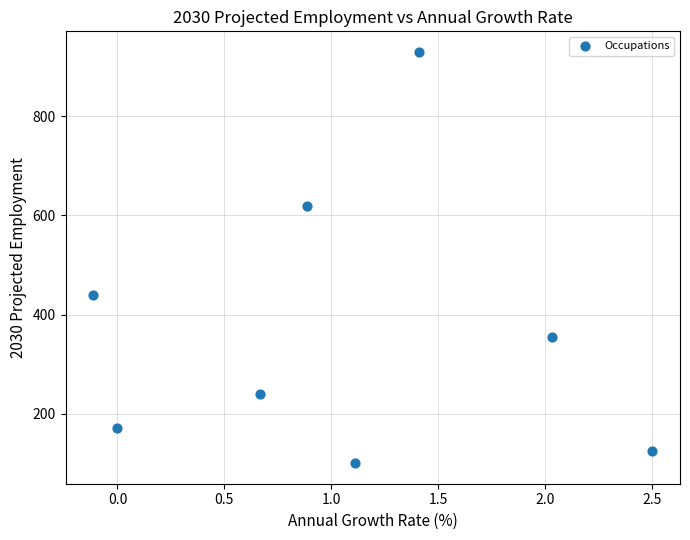

What is the range of Y values (max minus min)?

830